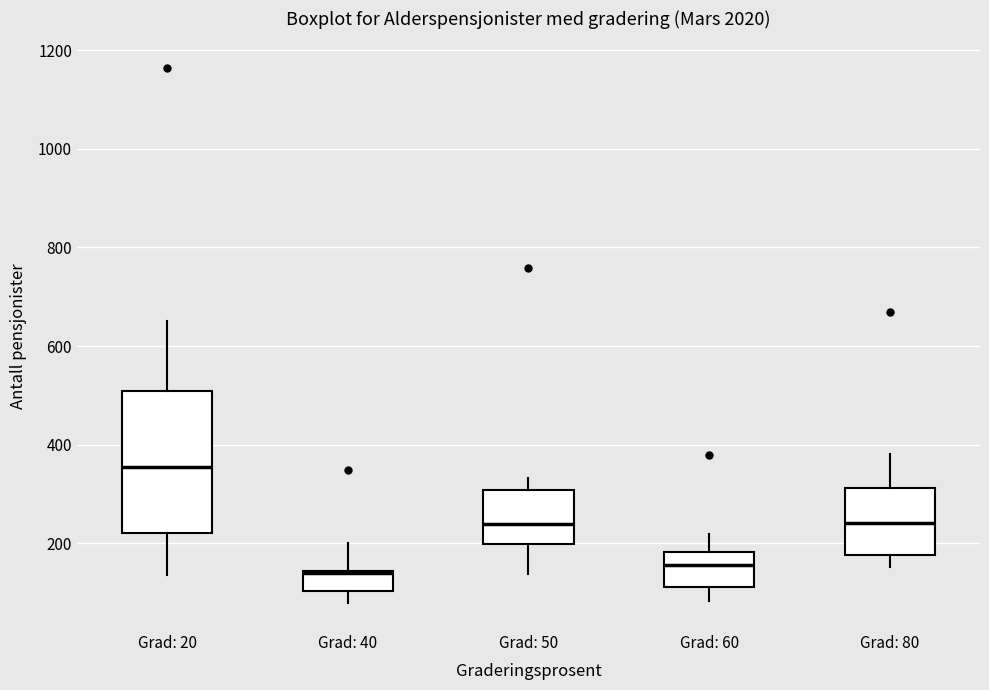

Comparing the boxes themselves (not the whiskers), which one is the tallest?

Grad: 20